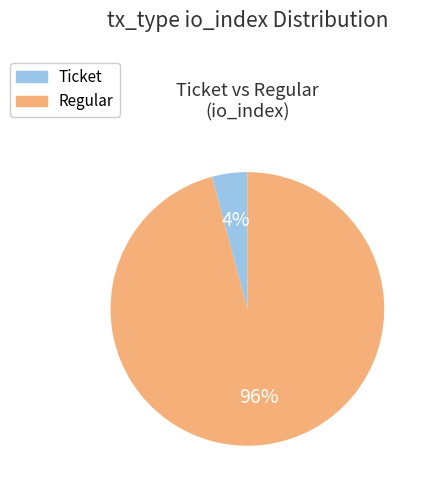

Does any single category account for the majority?

Yes